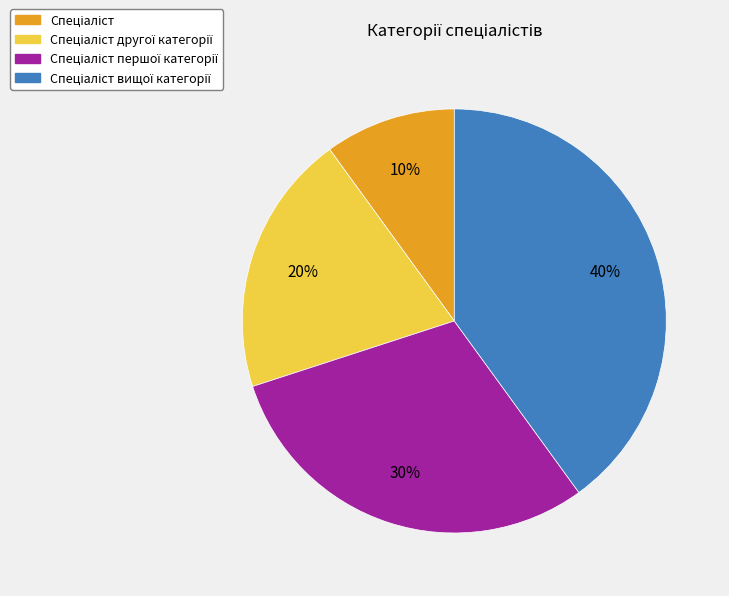

Does any single category account for the majority?

No